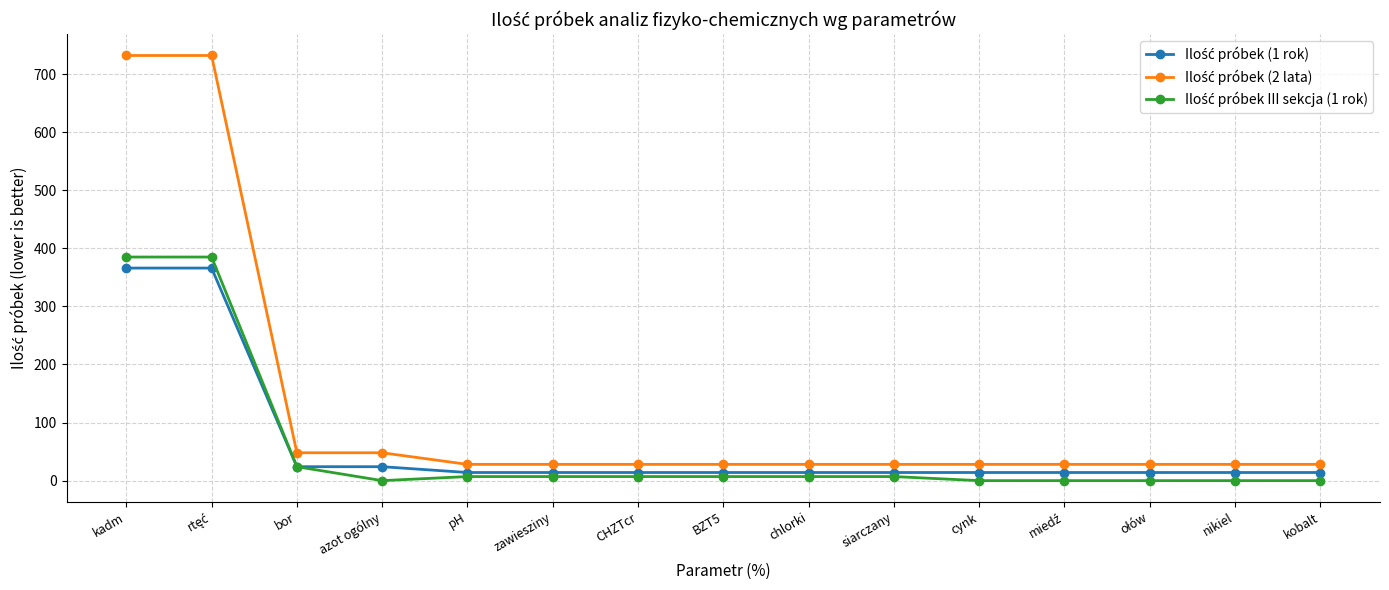

What is the spread (max minus min) of values at kadm?

366